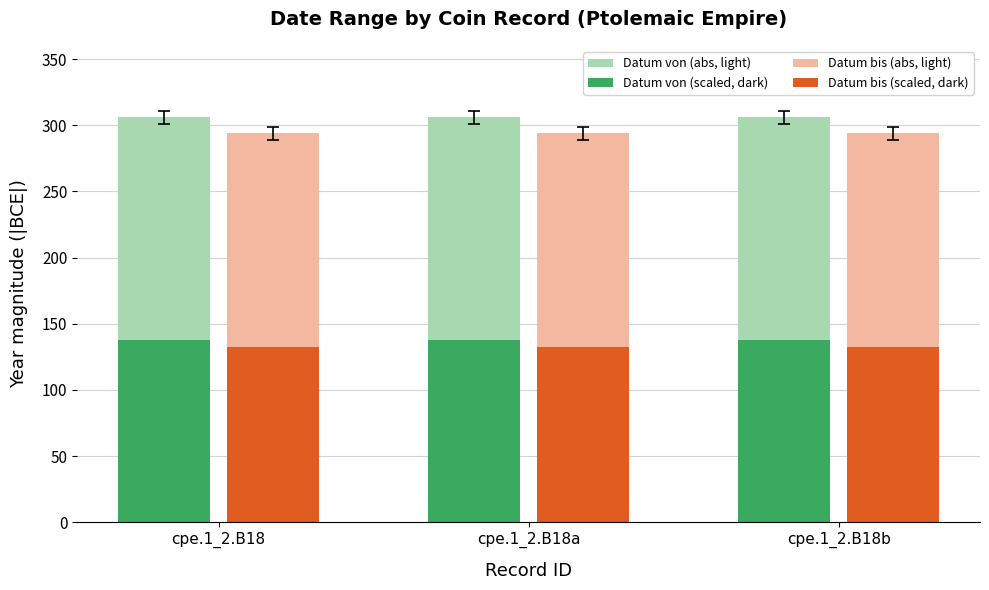

How many bars are there in each group?

4